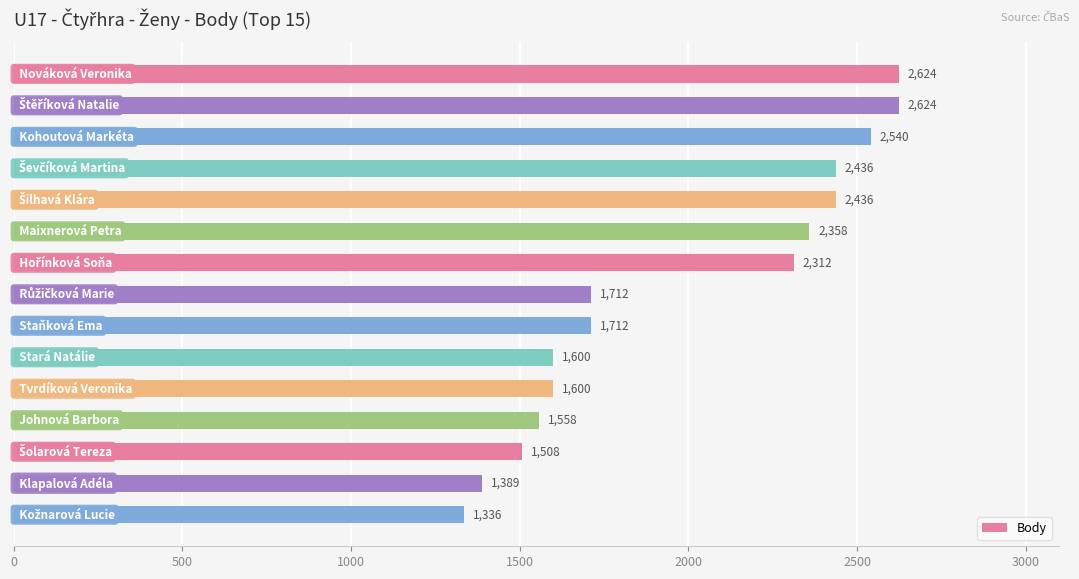

What is the sum of all values?

29745